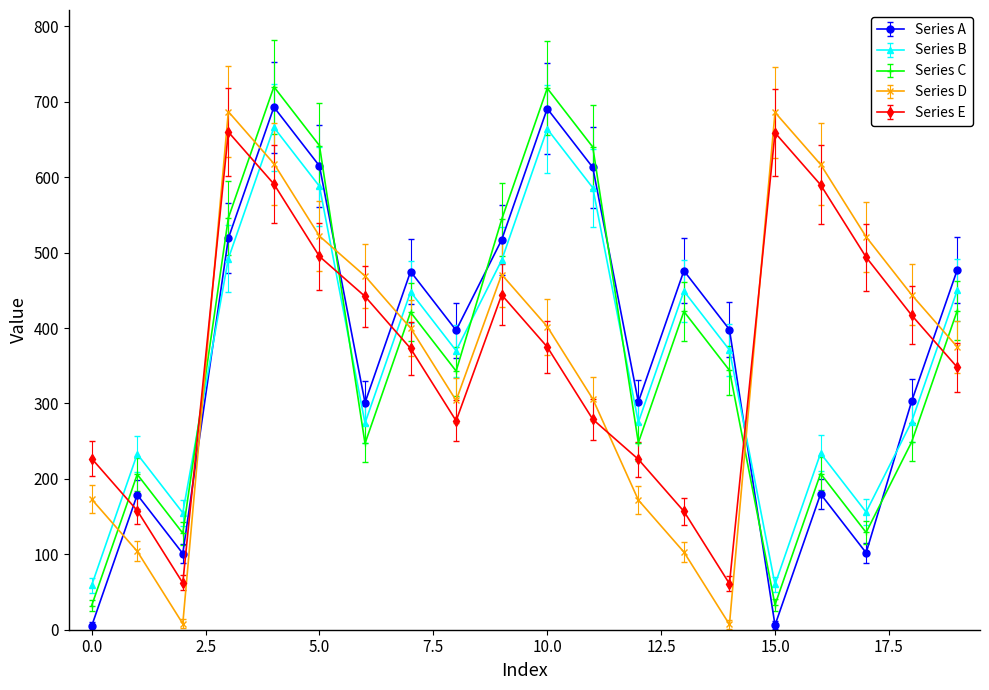

What is the value of the Series E point at the 17th from the left?

590